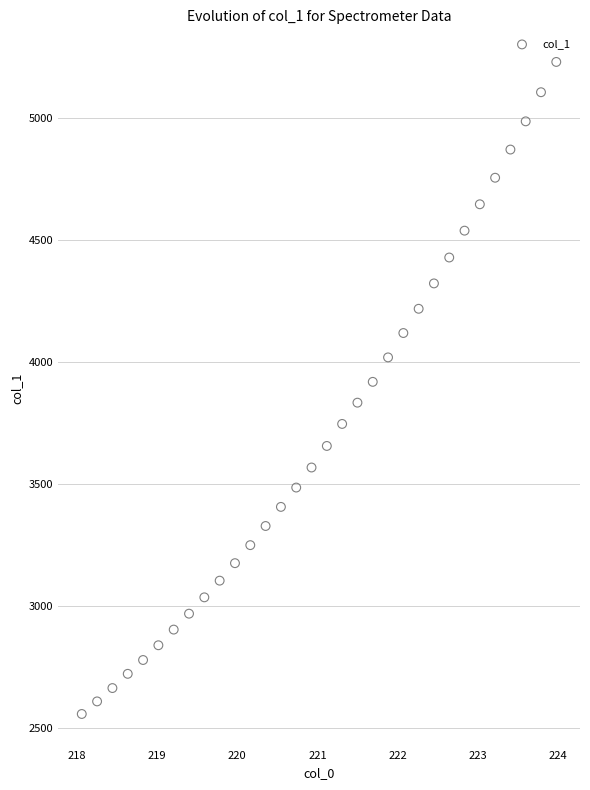

What is the range of Y values (max minus min)?

2673.9